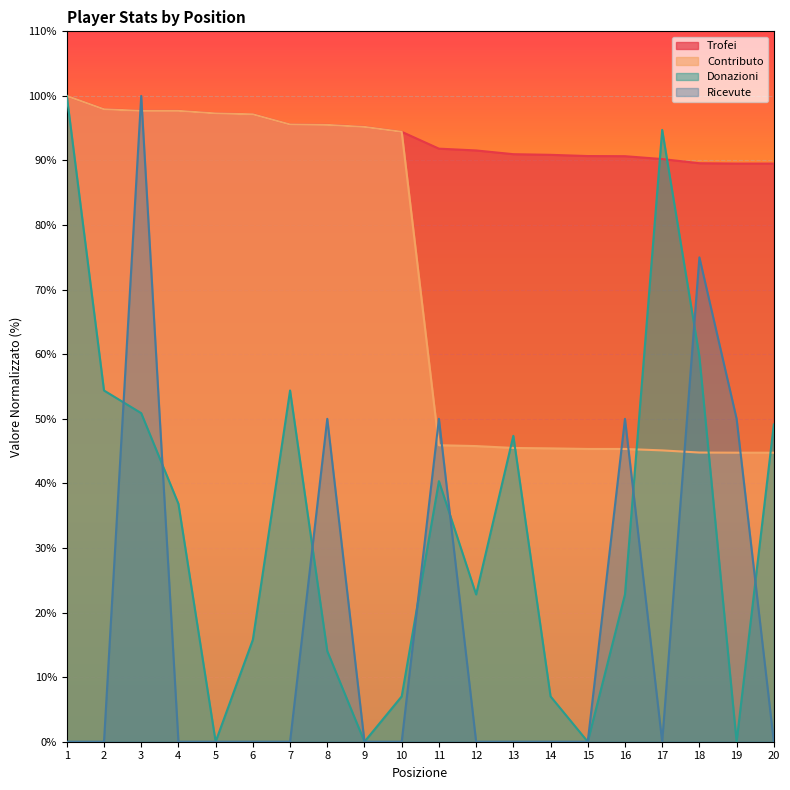

Does the chart display data point markers on the line(s)?

No